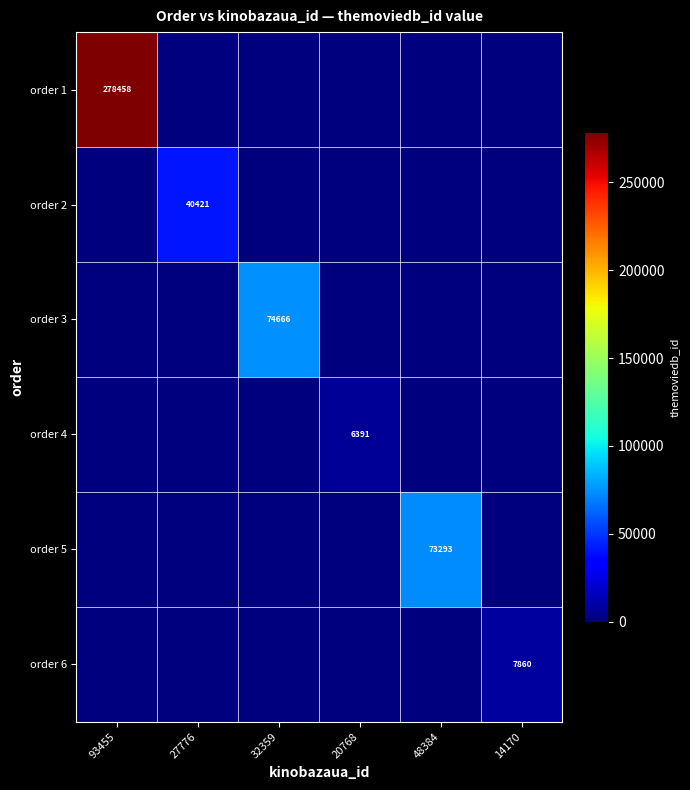

True or false: order 2 has a value of 22706 at 27776.

False